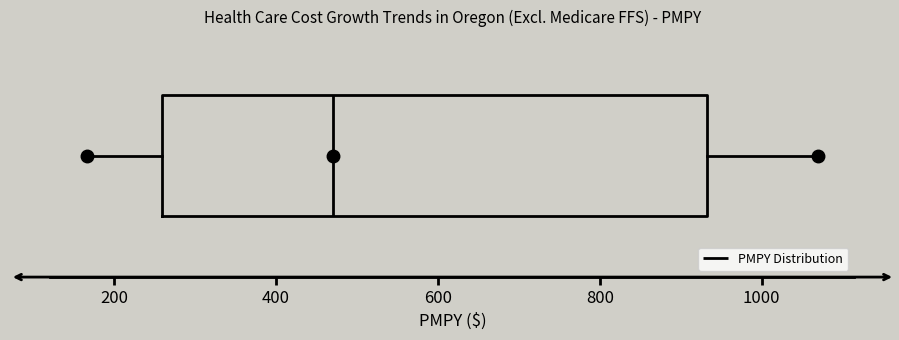

Where does the right whisker of the box end on the x-axis? The values are not printed on the chart, so give them approximately, as read against the axis.

1060